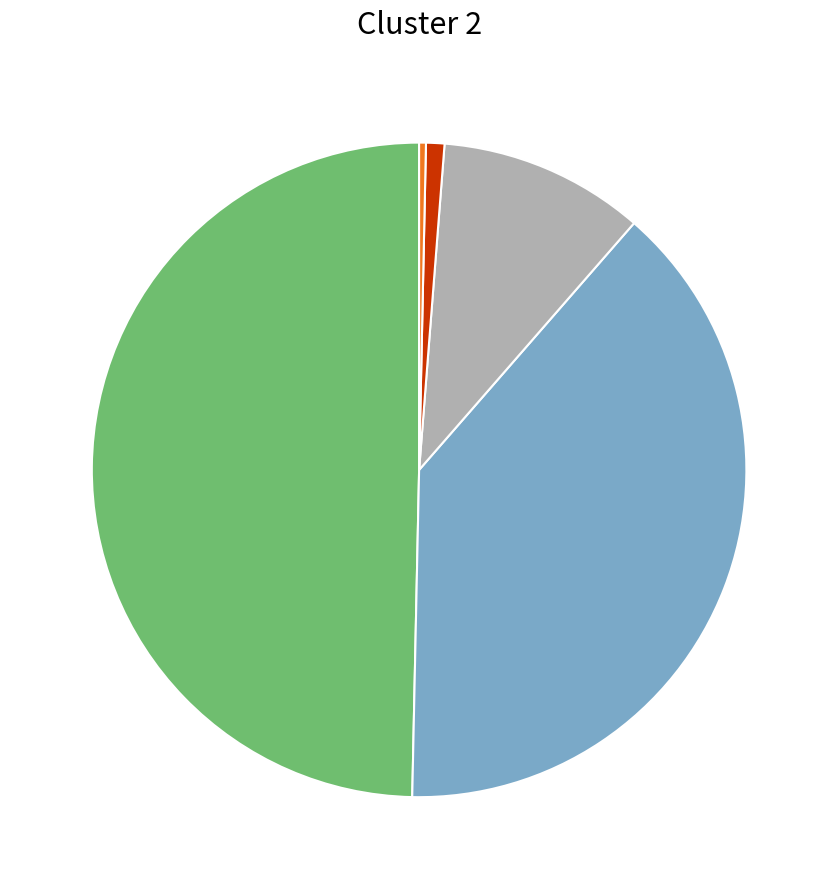

Rank the categories by value from highest to lowest.

APORTE FISCAL, GASTOS EN PERSONAL, BIENES Y SERVICIOS DE CONSUMO, ADQUISICIÓN DE ACTIVOS NO FINANCIEROS, OTROS INGRESOS CORRIENTES